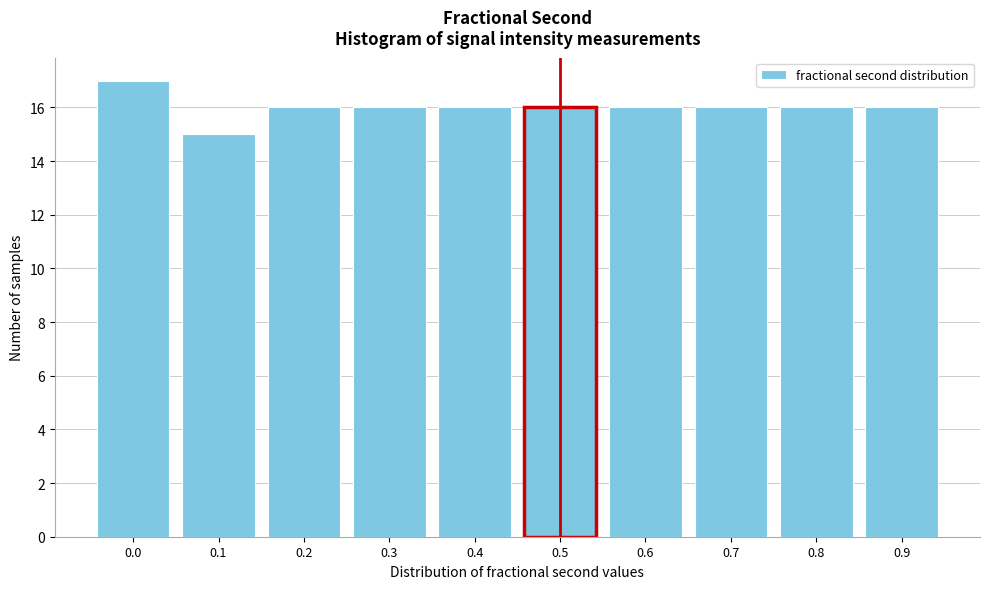

Reading left to right, extract all data points from this chart.

17	15	16	16	16	16	16	16	16	16